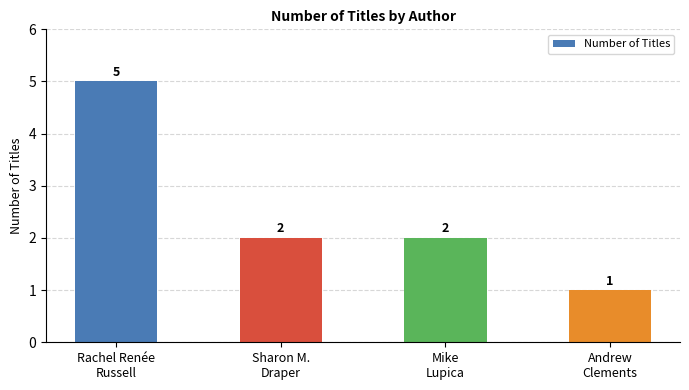

What is the minimum value shown in the chart?

1